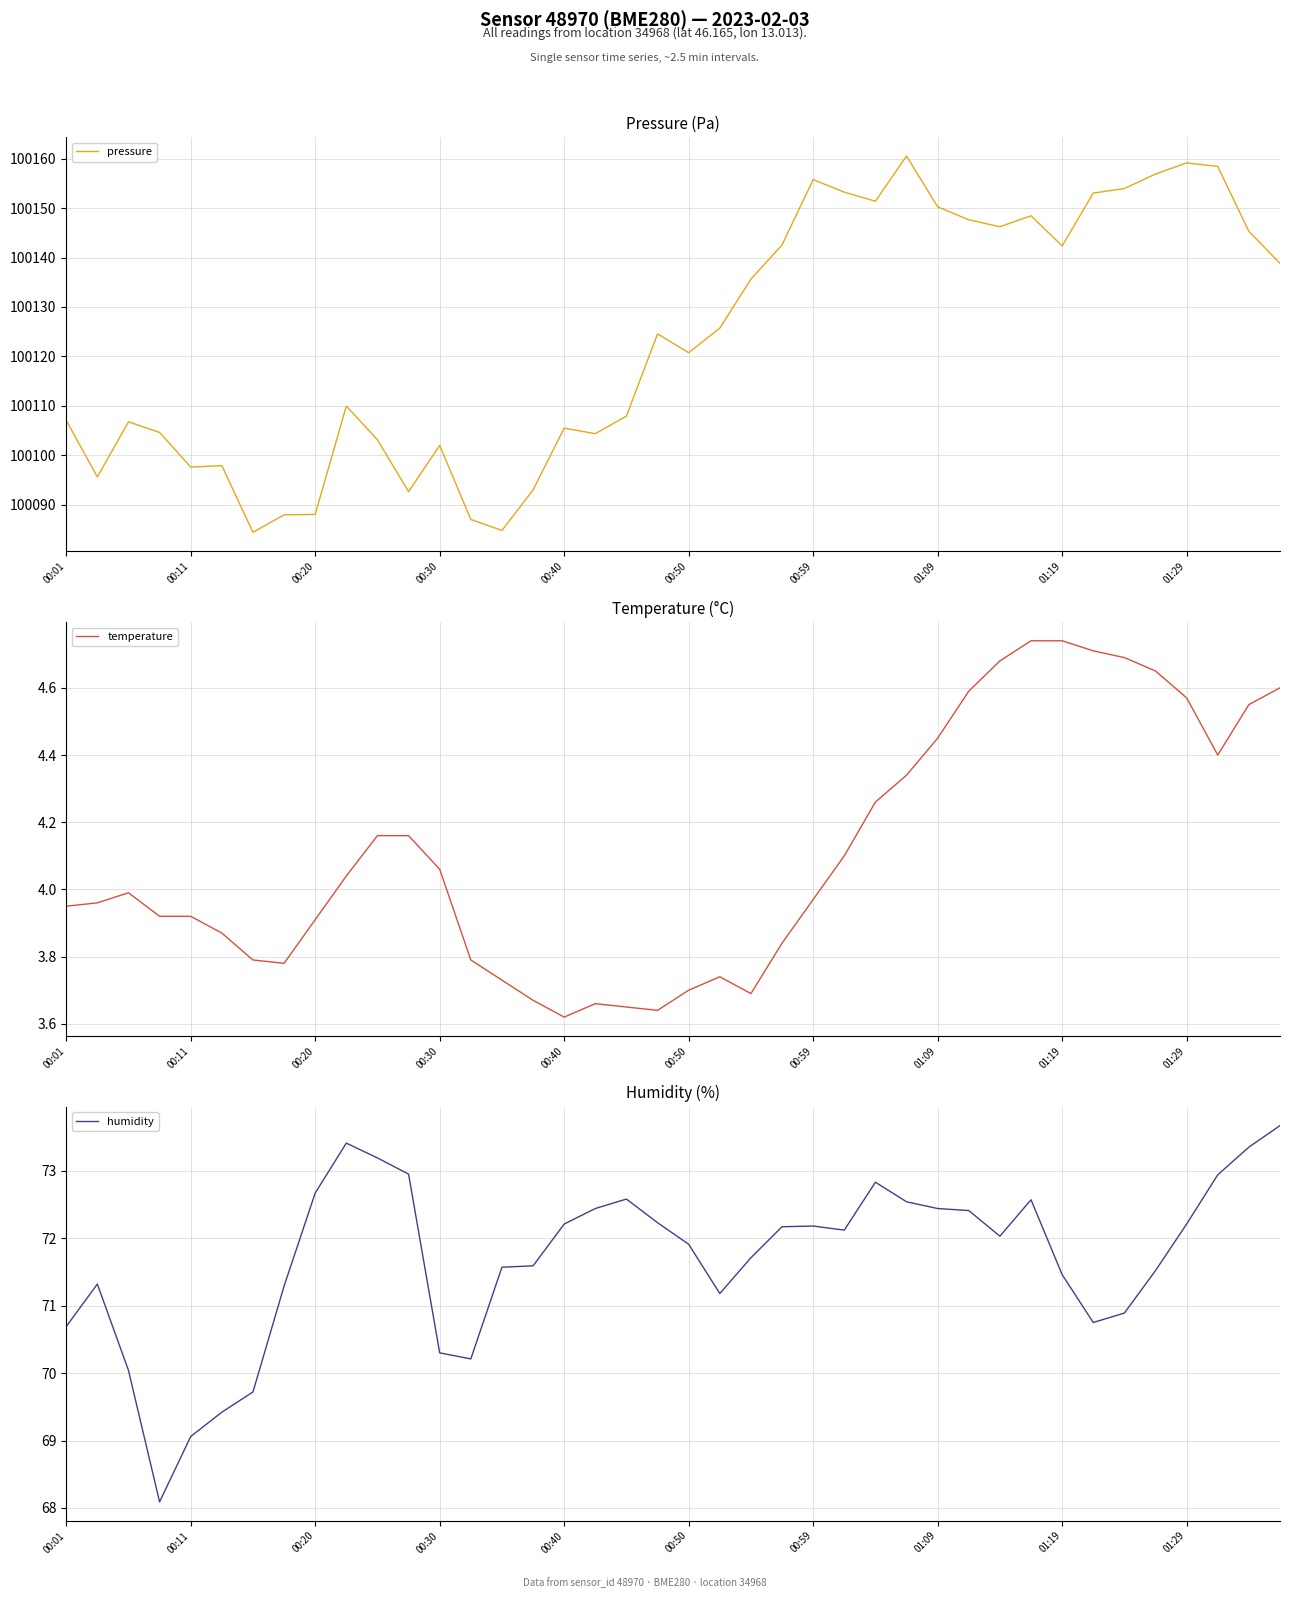

The value of humidity at 13 is 70.2. True or false?

True